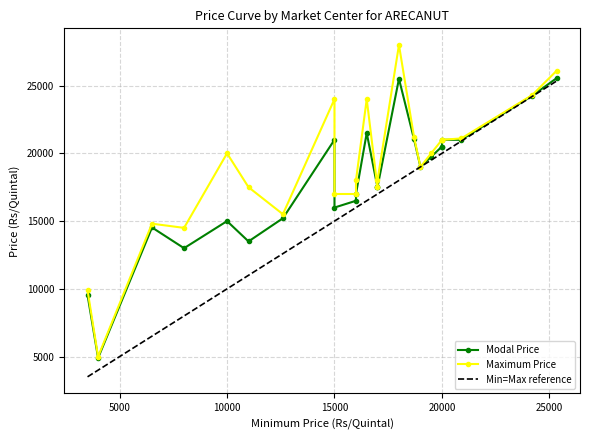

How many lines are shown in the chart?

3